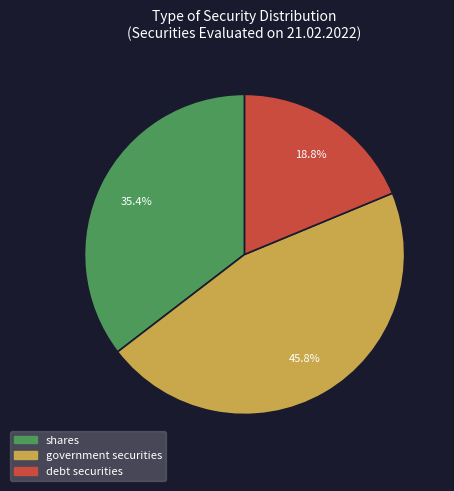

The debt securities slice represents 19% of the pie. True or false?

True